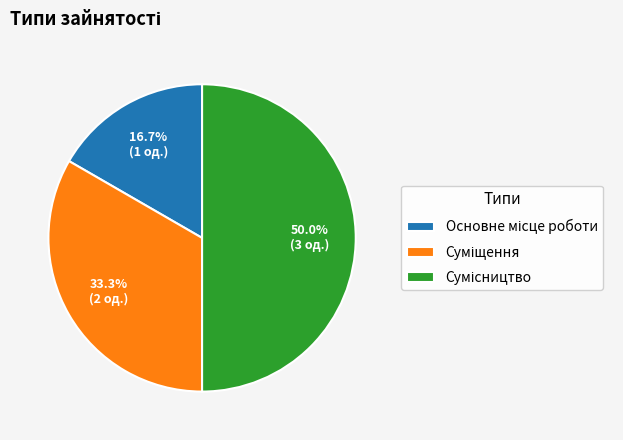

To the nearest percent, what is the difference between the largest and smallest slice percentages?

33%